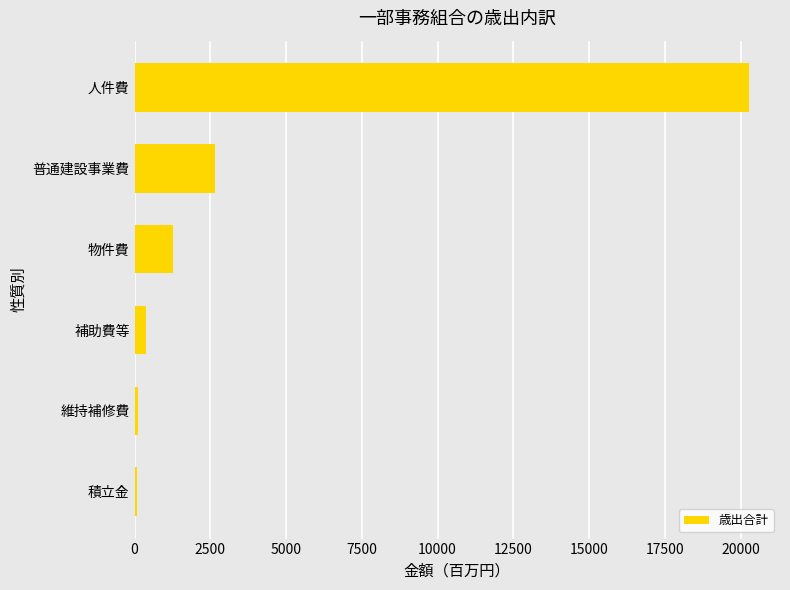

Read the value at 物件費.

1281.6